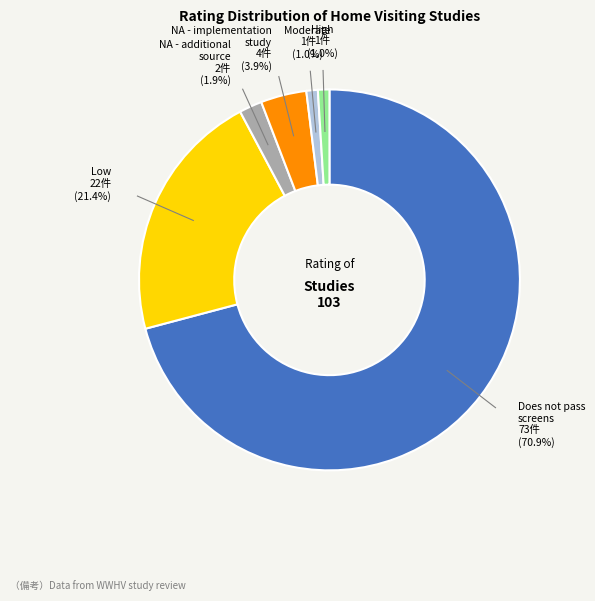

Does any single category account for the majority?

Yes